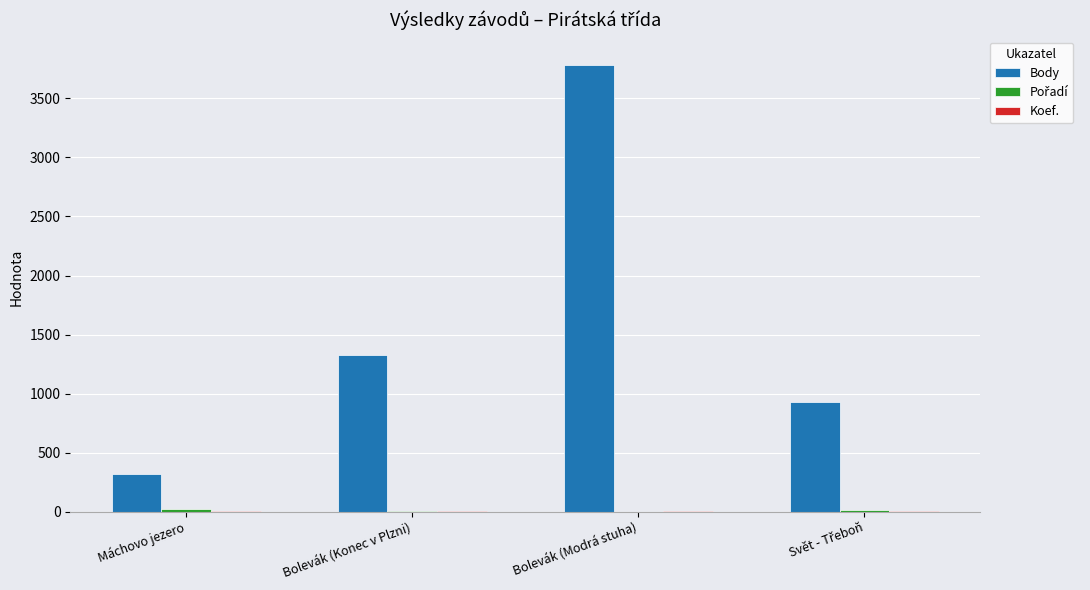

At which category is the sum across all series the highest?

Bolevák (Modrá stuha)